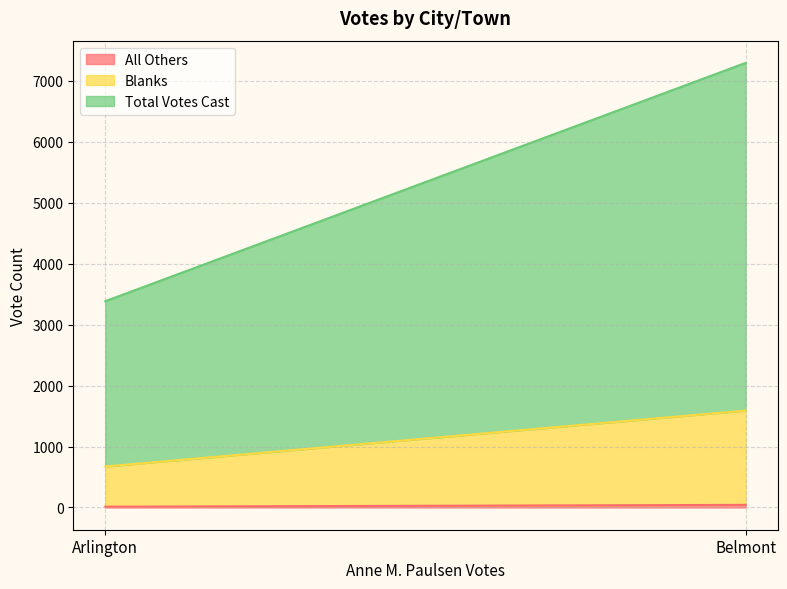

At which category is the sum across all series the highest?

Belmont